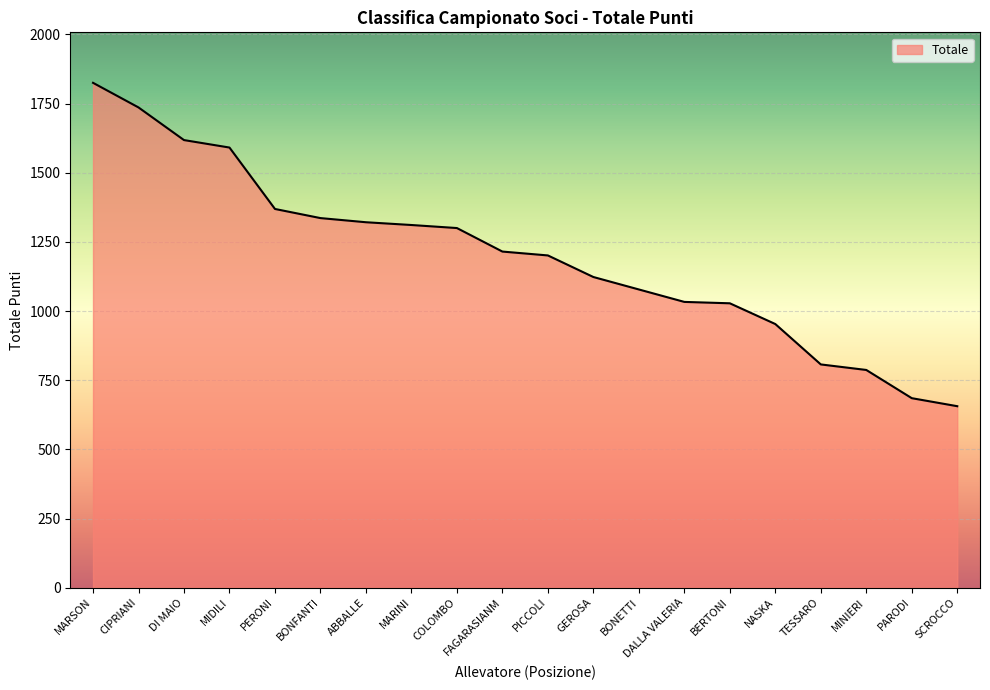

True or false: the data shows 595 at MARINI.

False